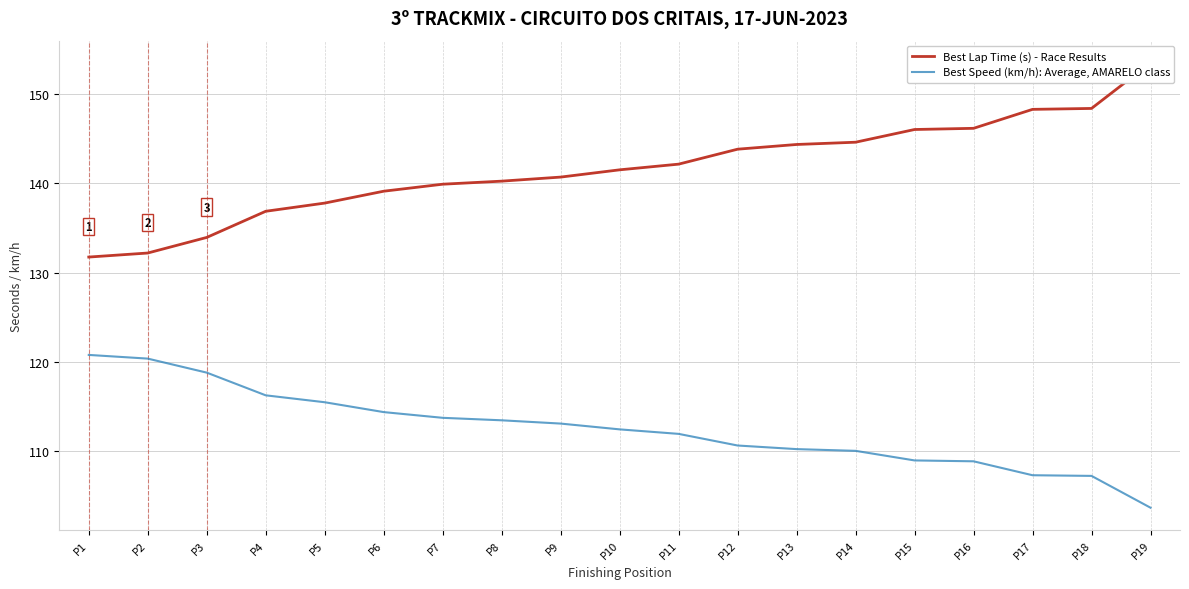

Count the number of categories in the chart.

19